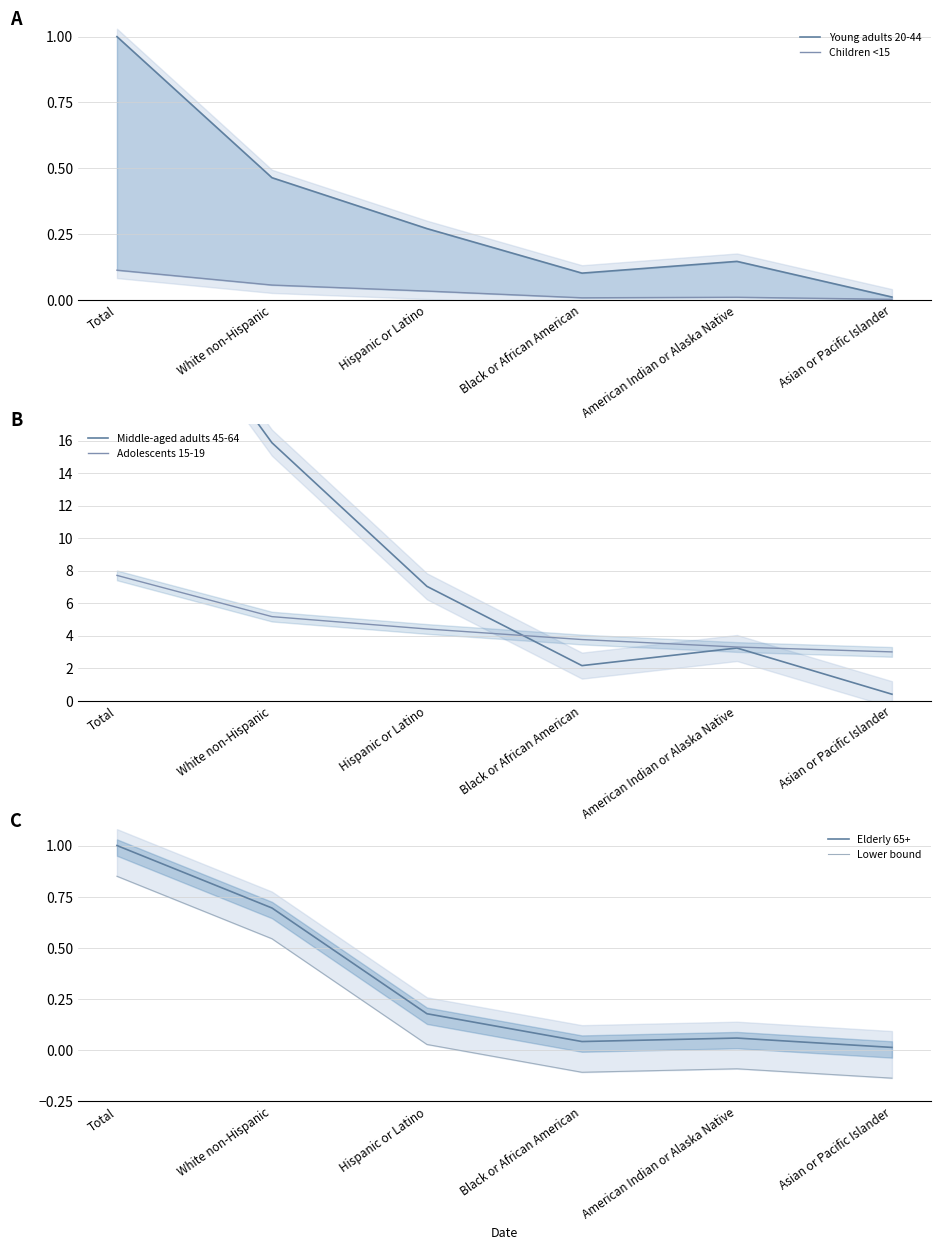

What is the label of the 1st point from the left?

Total